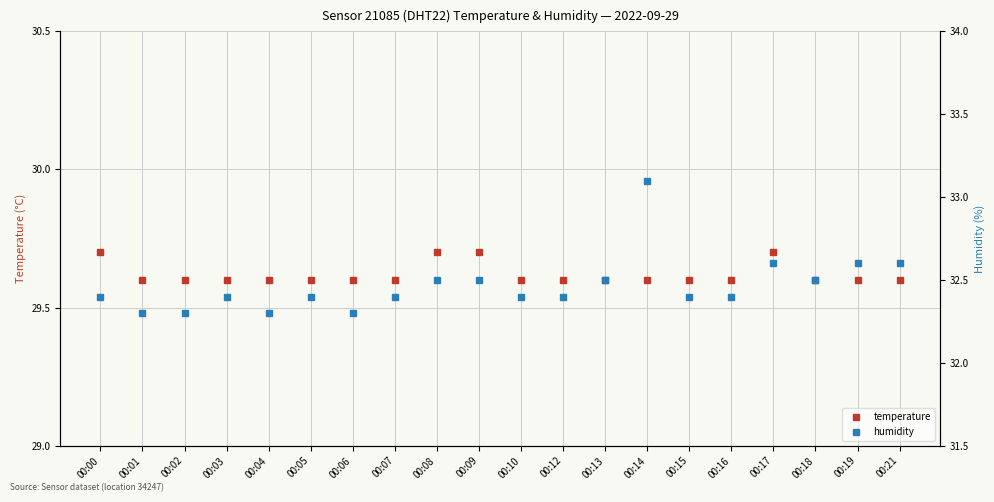

Between 00:09 and 00:18, which series saw the biggest shift?

temperature